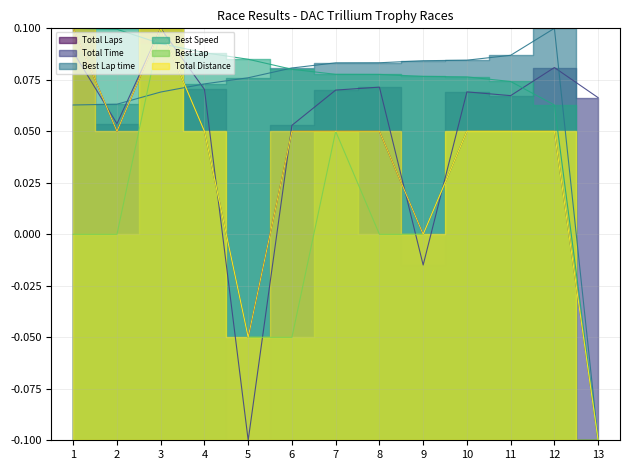

Count the Best Speed values in the range 0 to 1.

12